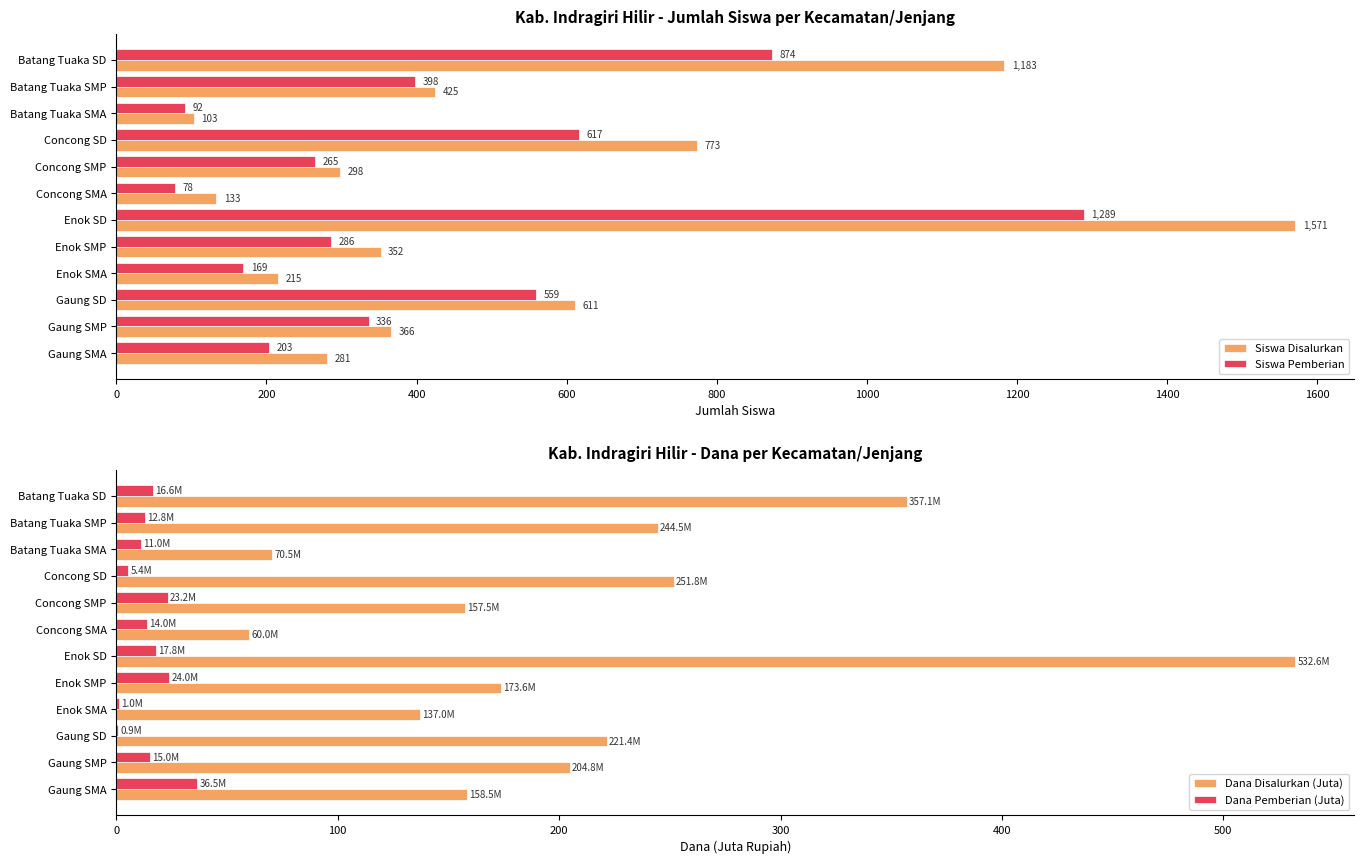

At which label is Siswa Pemberian closest to 683?

Concong SD